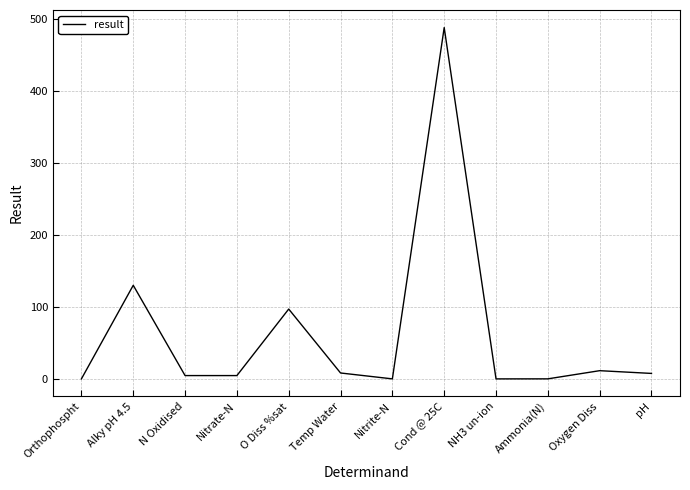

How many lines are shown in the chart?

1